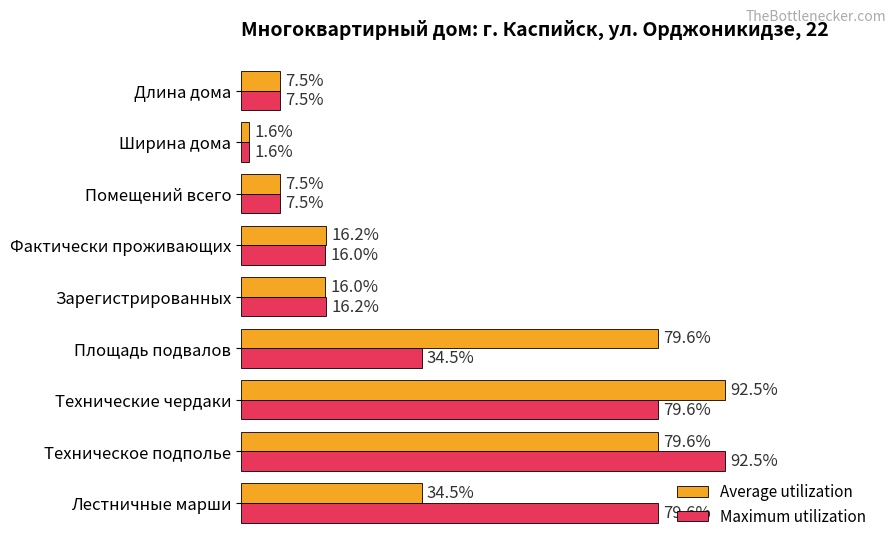

What are all the series names shown in the legend?

Average utilization, Maximum utilization